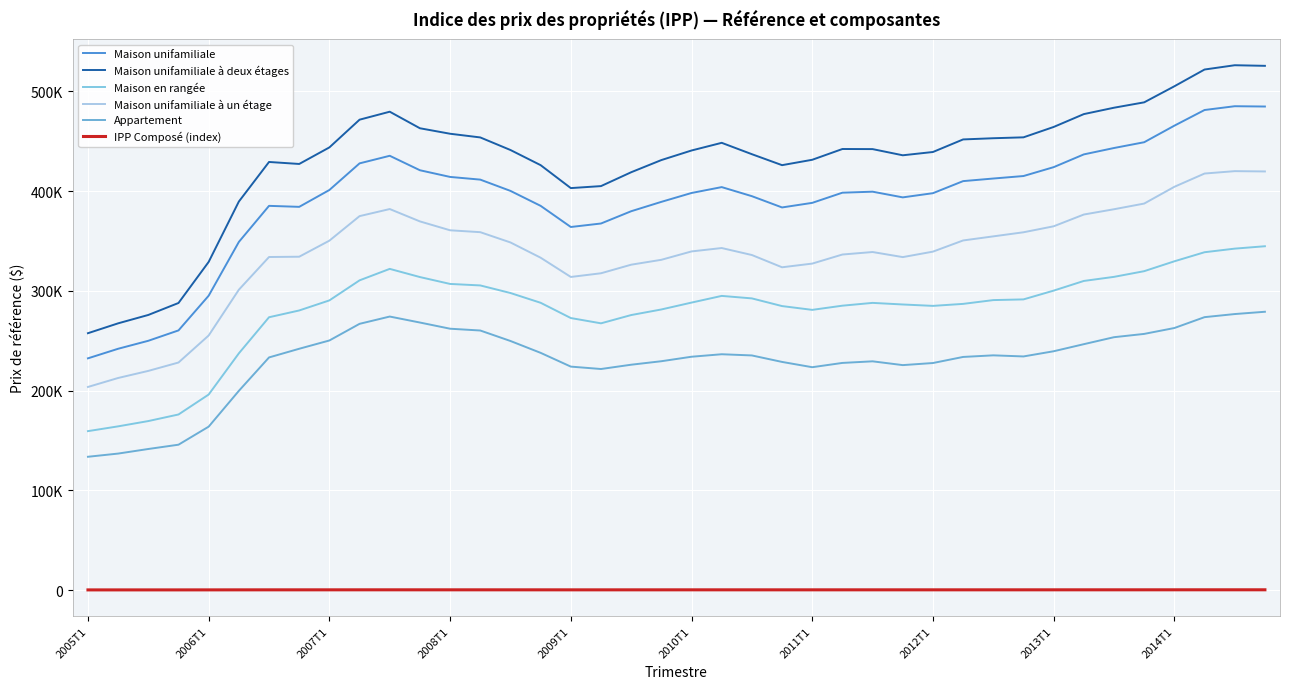

What are all the series names shown in the legend?

Maison unifamiliale, Maison unifamiliale à deux étages, Maison en rangée, Maison unifamiliale à un étage, Appartement, IPP Composé (index)